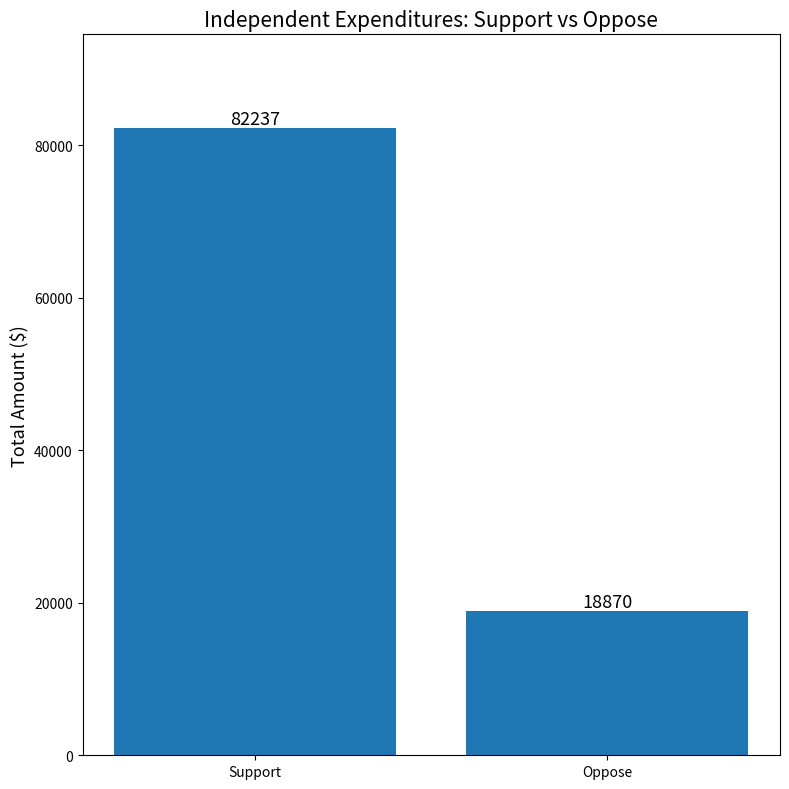

What is the change in value from Support to Oppose?

-63367